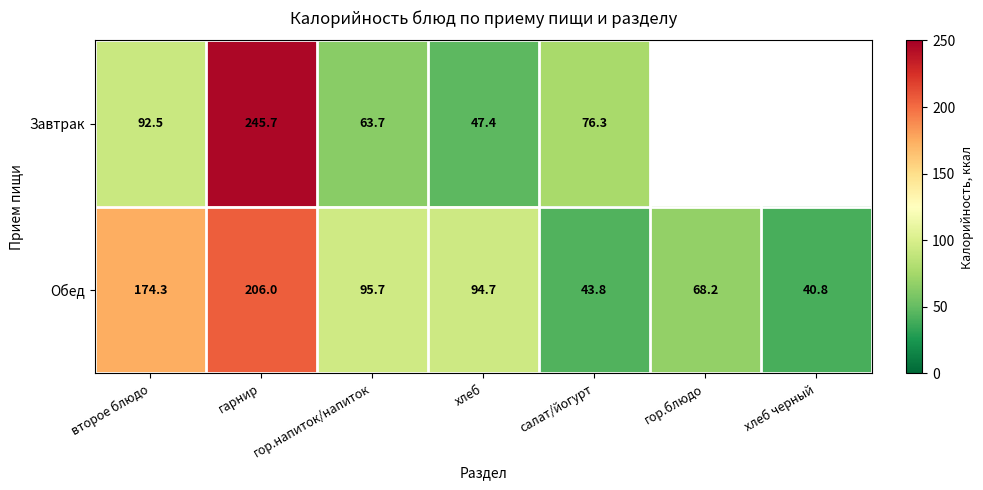

How many data points in Обед are above 94?

4